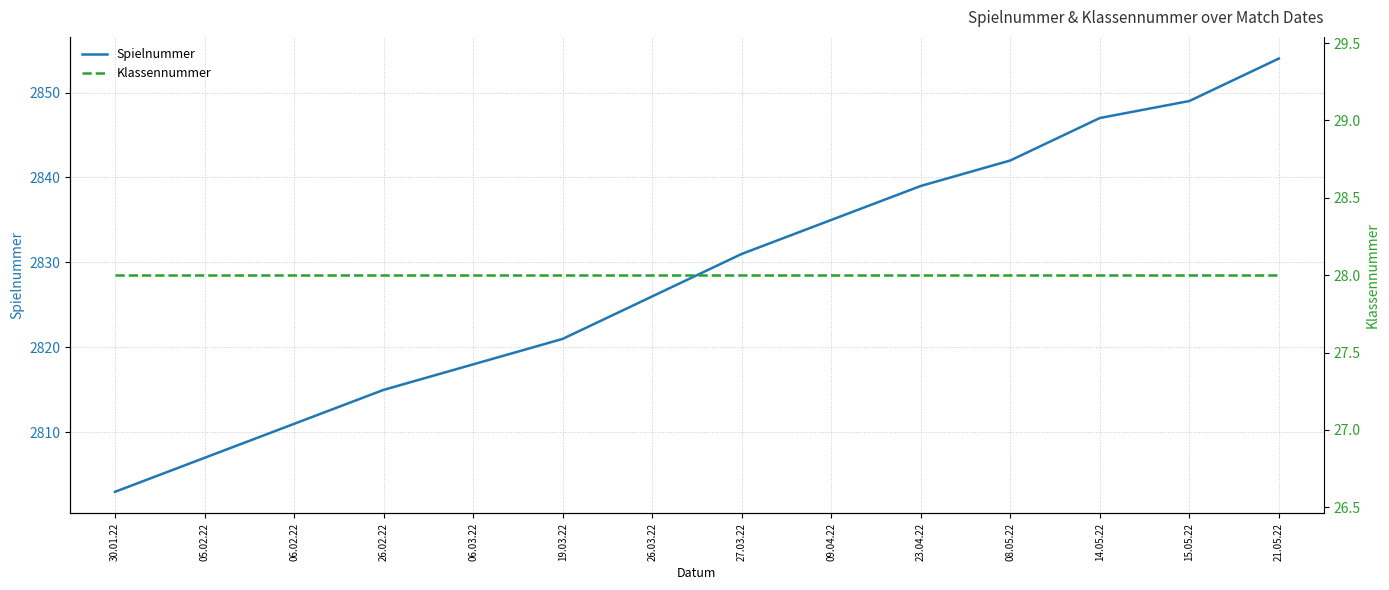

True or false: Spielnummer has a value of 2803 at 30.01.22.

True